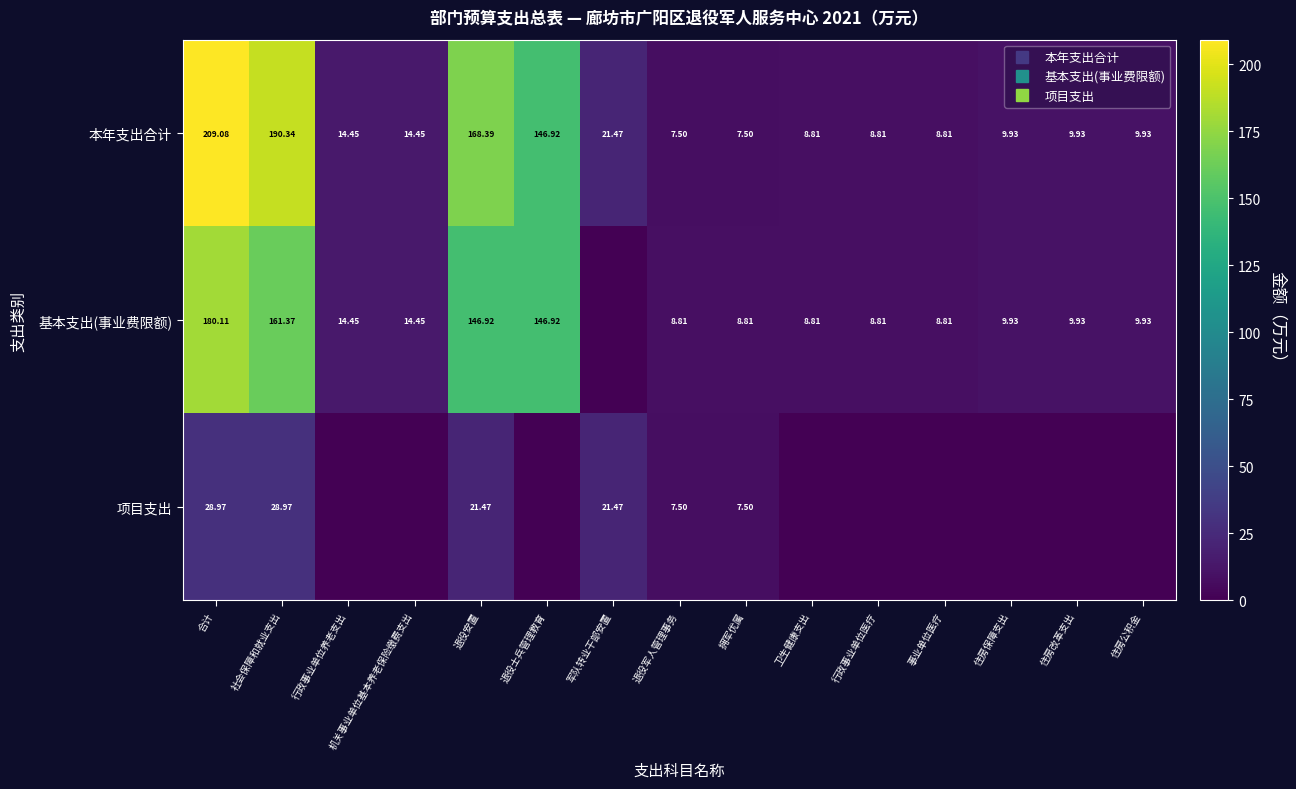

How many values in 项目支出 are above zero?

6